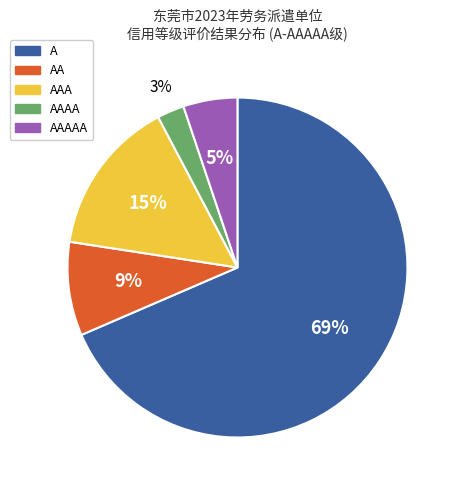

Does A represent more than half of the total?

Yes